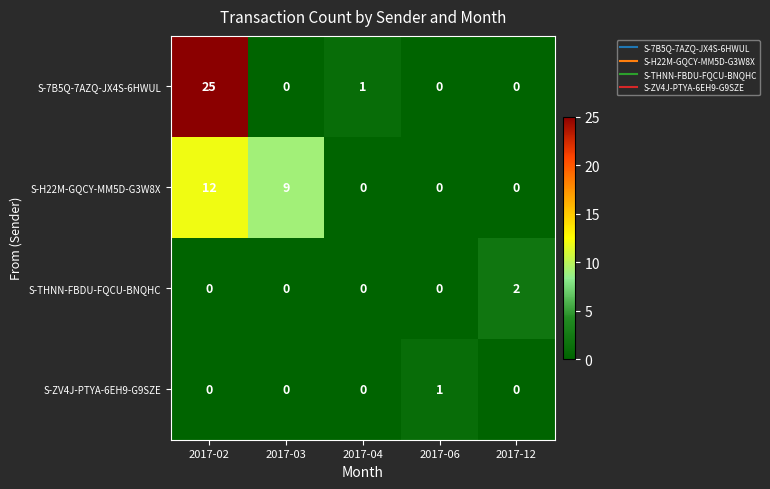

What is the sum of all S-7B5Q-7AZQ-JX4S-6HWUL values?

26